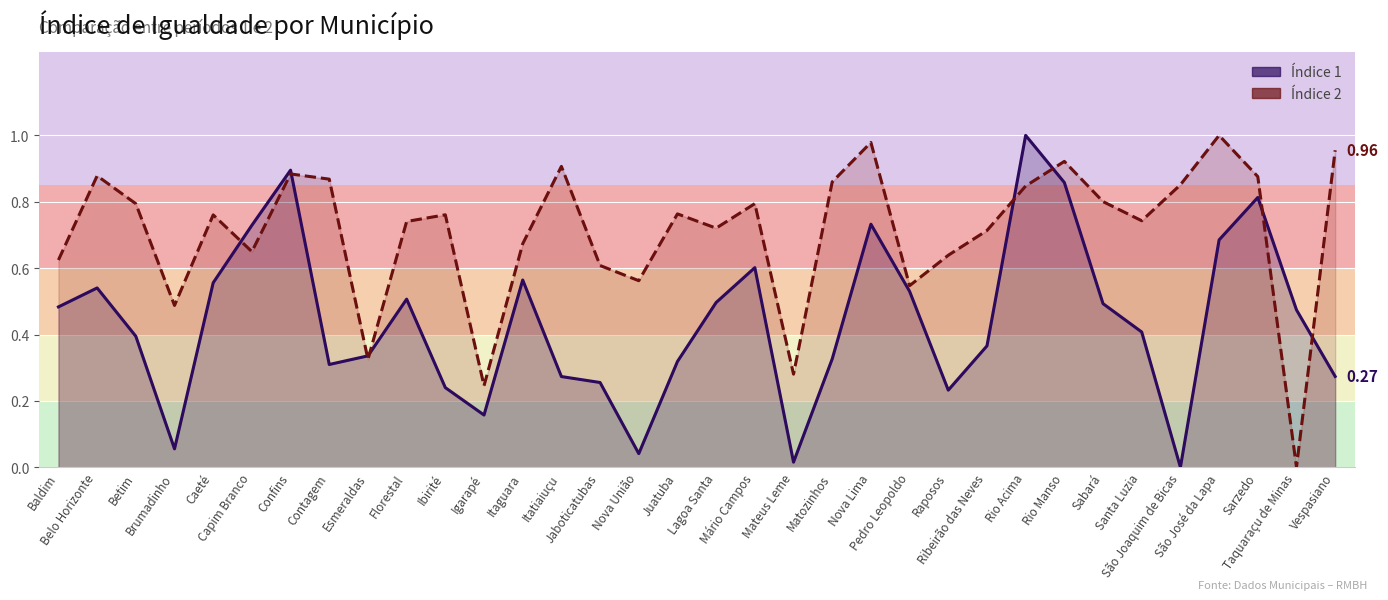

In Índice 1, how many points are higher than both neighbors (excluding endpoints)?

8